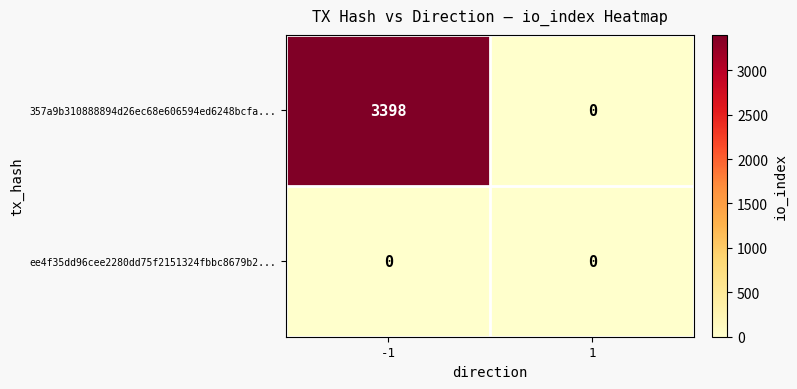

Rank the series by their average value, from lowest to highest.

ee4f35dd96cee2280dd75f2151324fbbc8679b2..., 357a9b310888894d26ec68e606594ed6248bcfa...